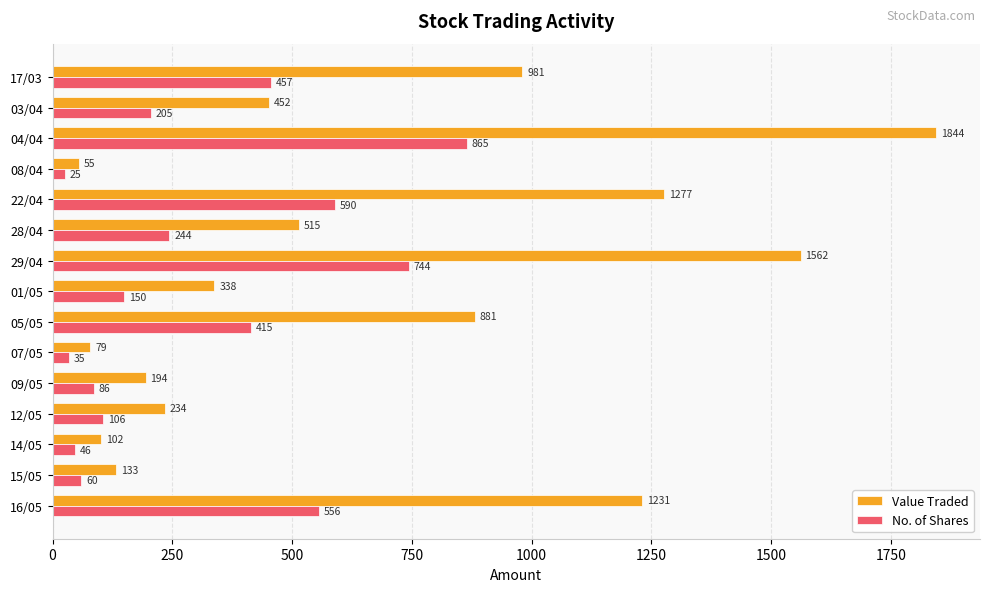

Rank the series at 12/05 from lowest to highest value.

No. of Shares, Value Traded